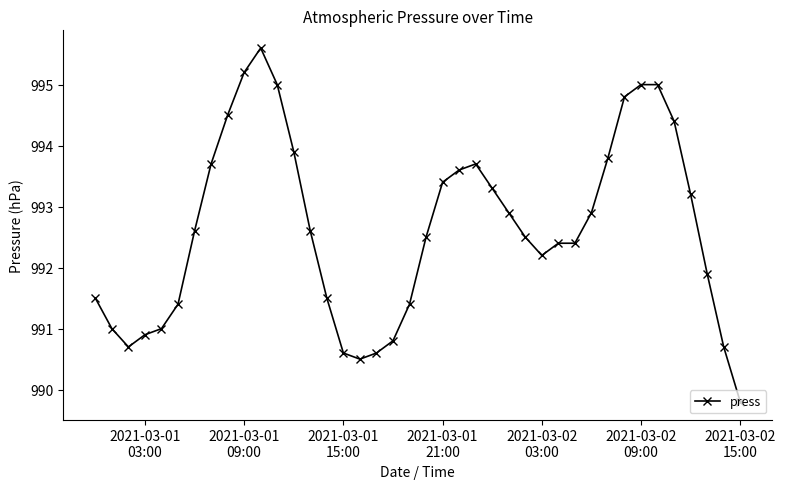

How many categories are shown in the chart?

40